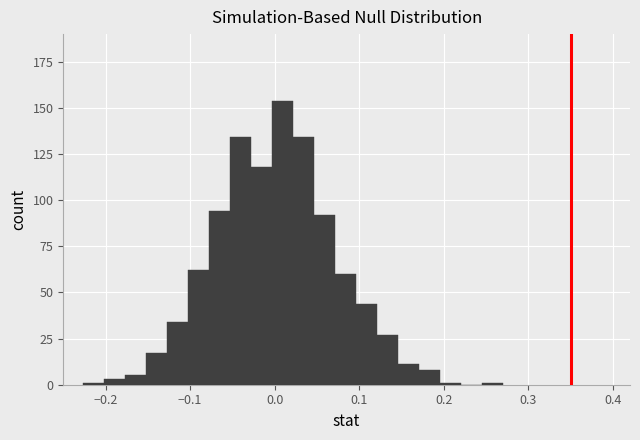

Around what value on the x-axis is the tallest bar? Give the approximate position of its centre, as read against the axis.

0.01